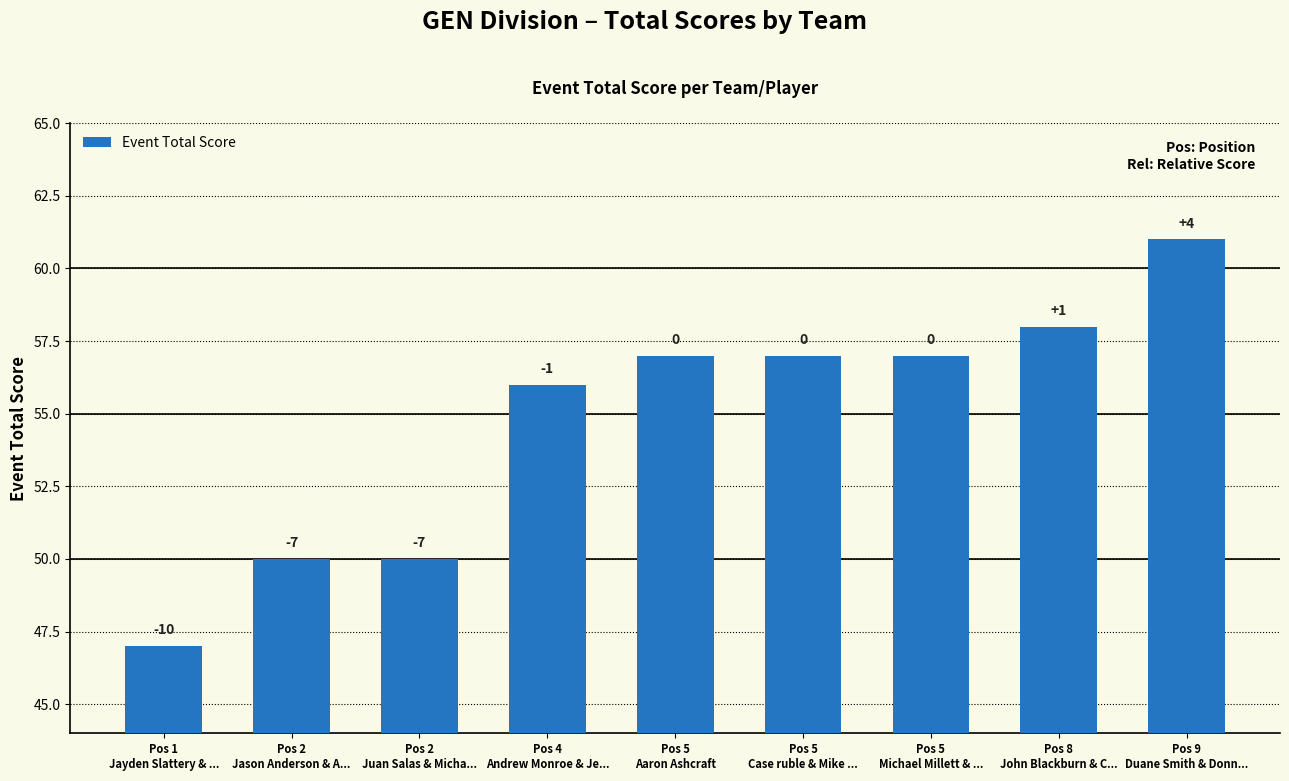

What is the average value?

55